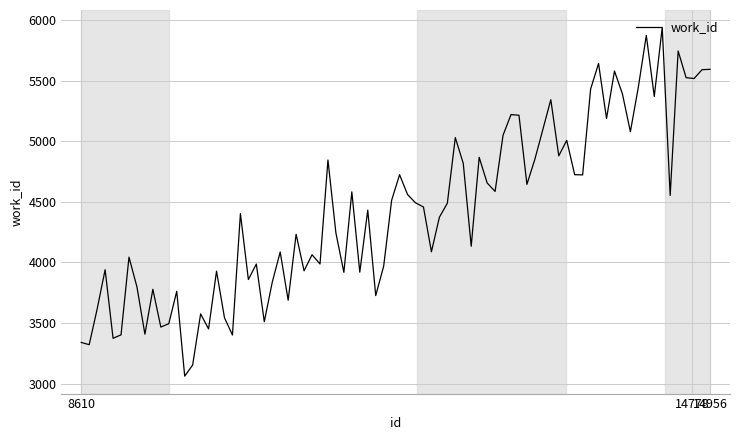

What is the difference between the maximum and minimum values?

2879.1